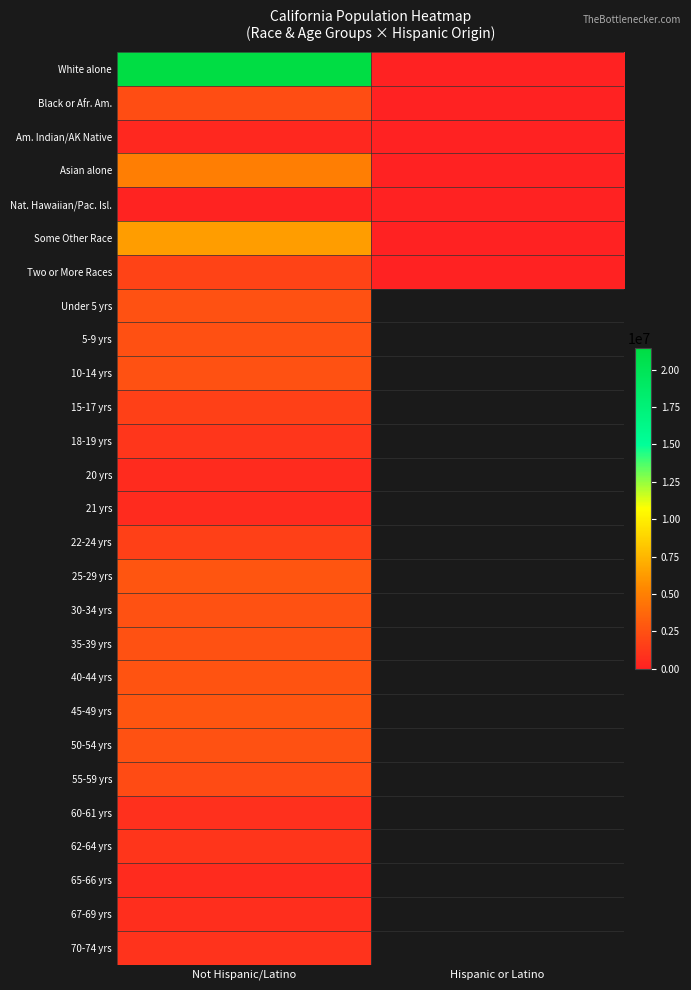

Which series changed the most between Not Hispanic/Latino and Hispanic or Latino?

White alone